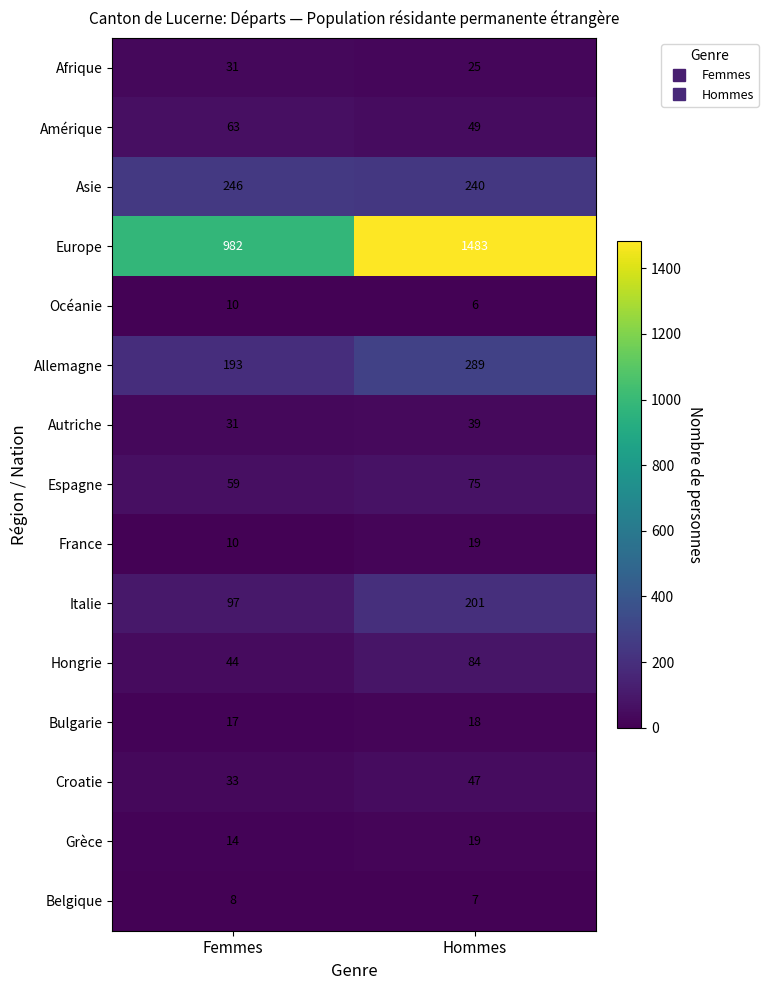

What is the spread (max minus min) of values at Hommes?

1477